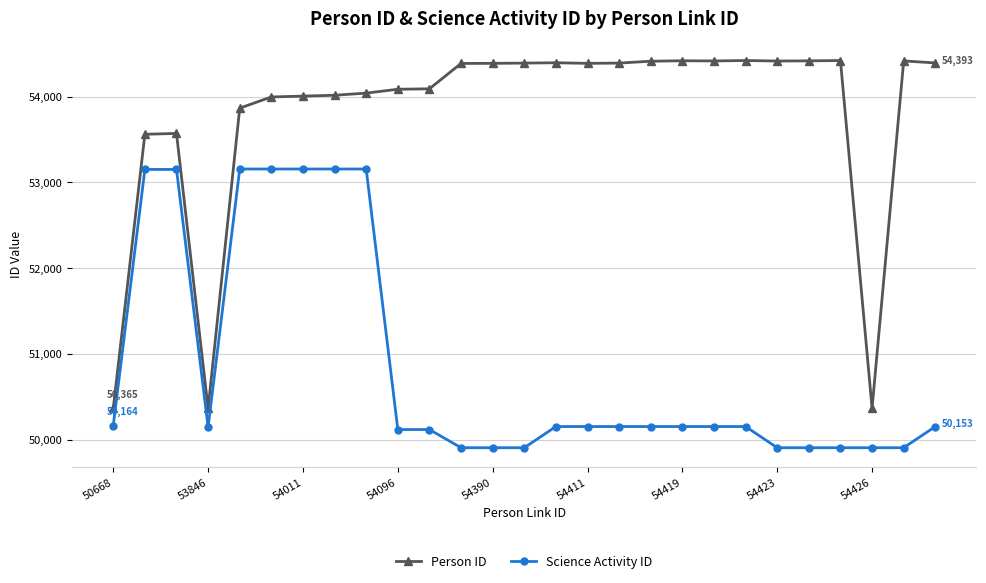

What is the value of the Science Activity ID point at the 8th from the left?

53156